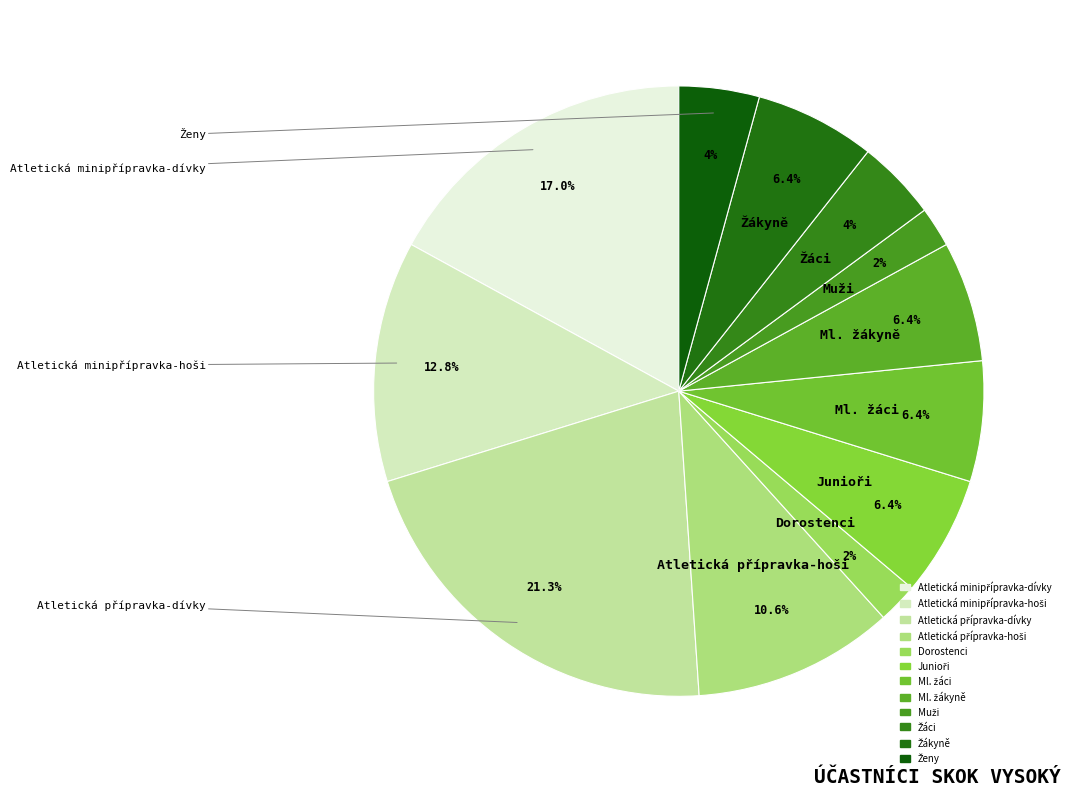

Is there a majority slice in this chart?

No